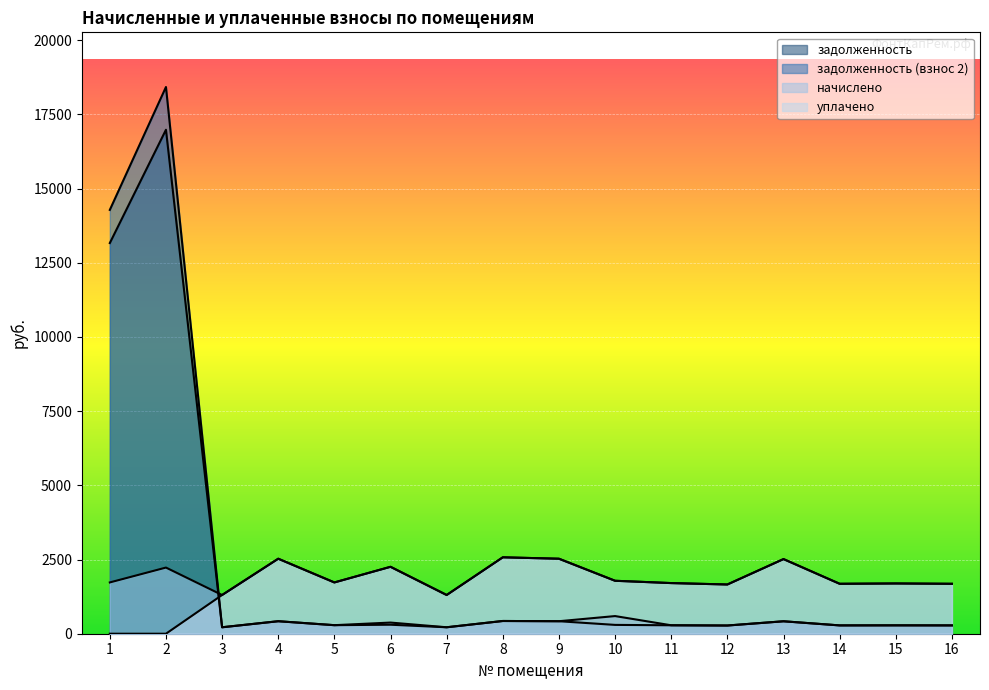

What is the difference between the задолженность values at 16 and 5?

7.6